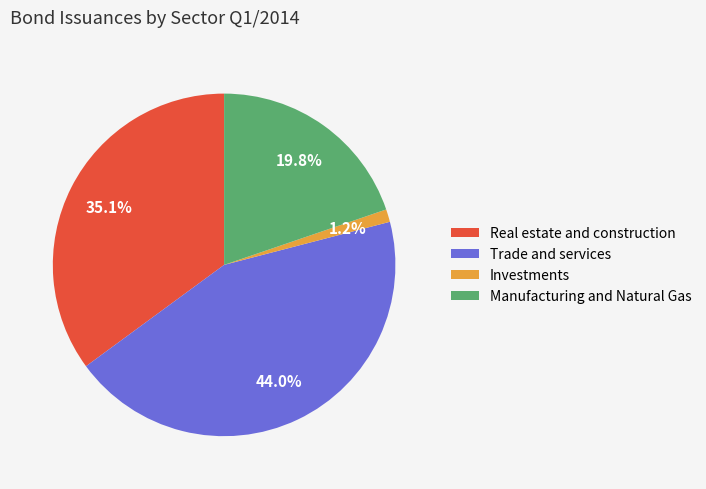

What percentage do Manufacturing and Natural Gas and Investments together represent?

21.0%